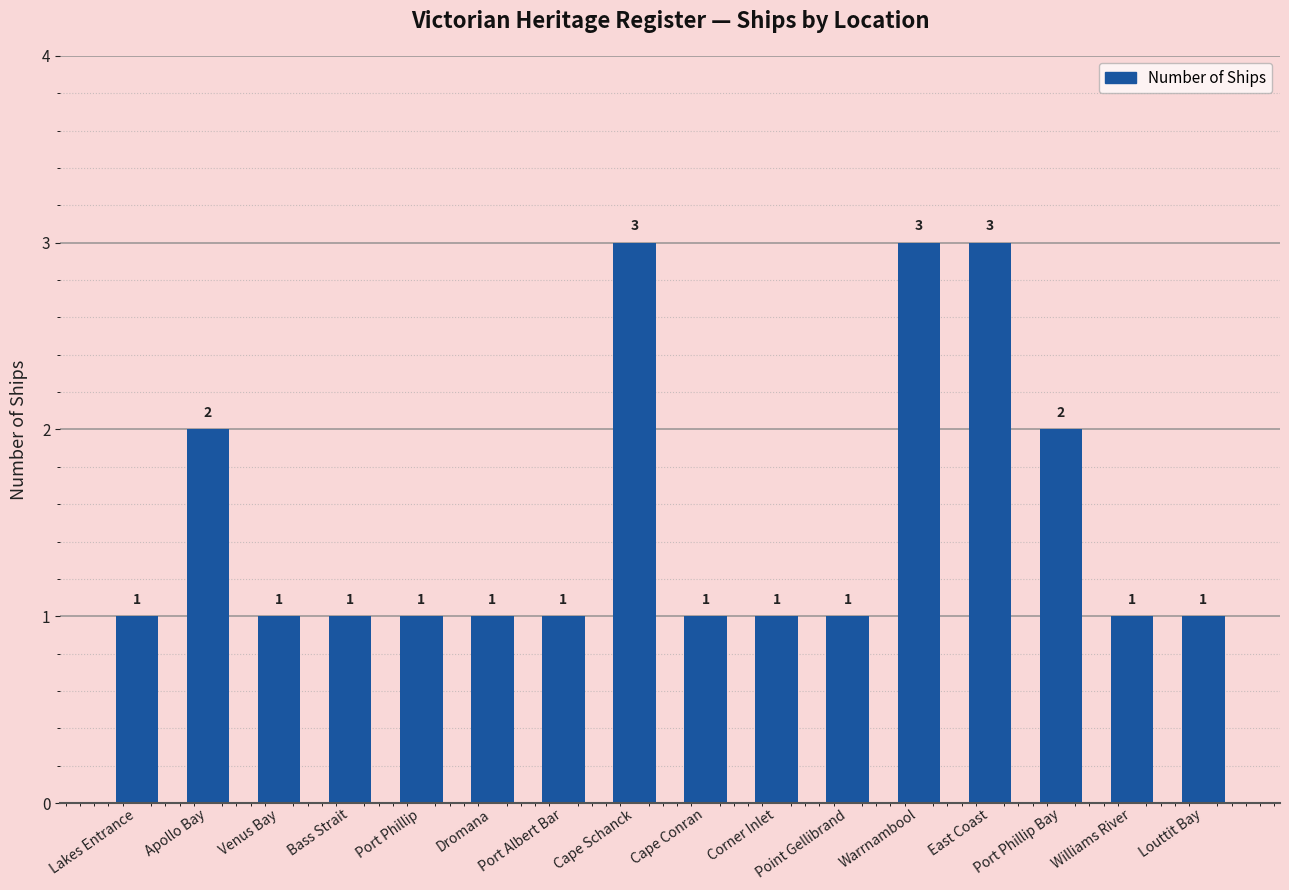

What is the difference between the maximum and second lowest values?

2